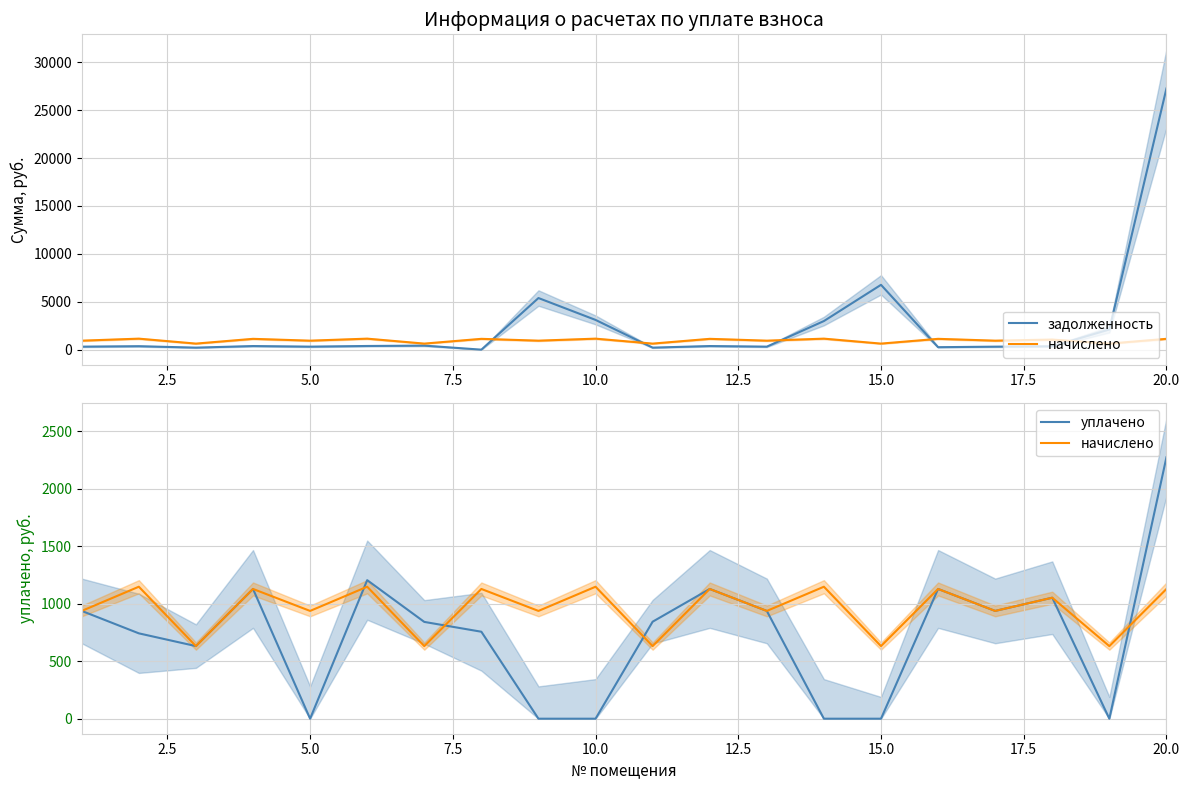

In начислено, how many points are lower than both neighbors (excluding endpoints)?

9